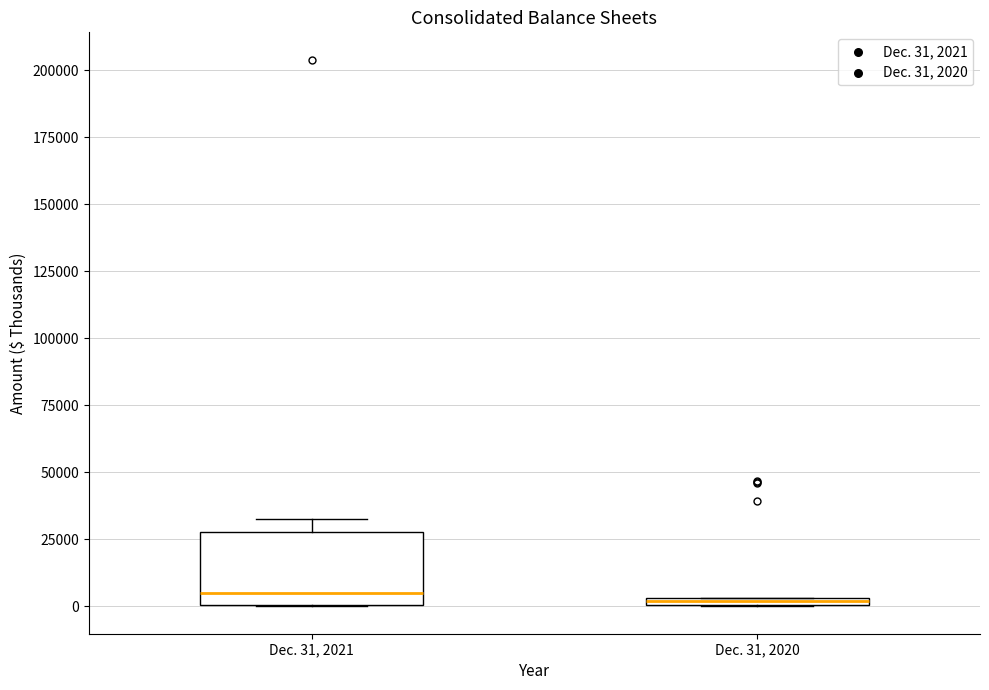

Where does the upper whisker of the box for Dec. 31, 2021 end on the y-axis? The values are not printed on the chart, so give them approximately, as read against the axis.

35000